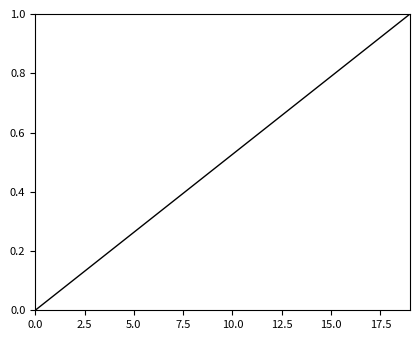

What is the difference between the maximum and minimum values?

1.0